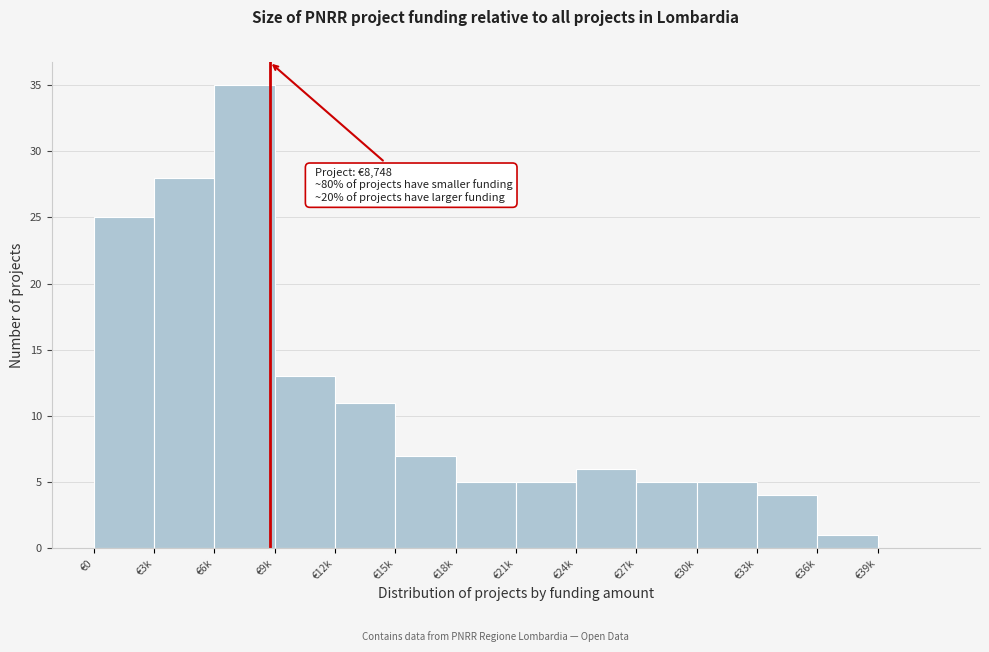

Reading right to left, transcribe all the data shown in this chart.

€39k=0	€36k=1	€33k=4	€30k=5	€27k=5	€24k=6	€21k=5	€18k=5	€15k=7	€12k=11	€9k=13	€6k=35	€3k=28	€0=25